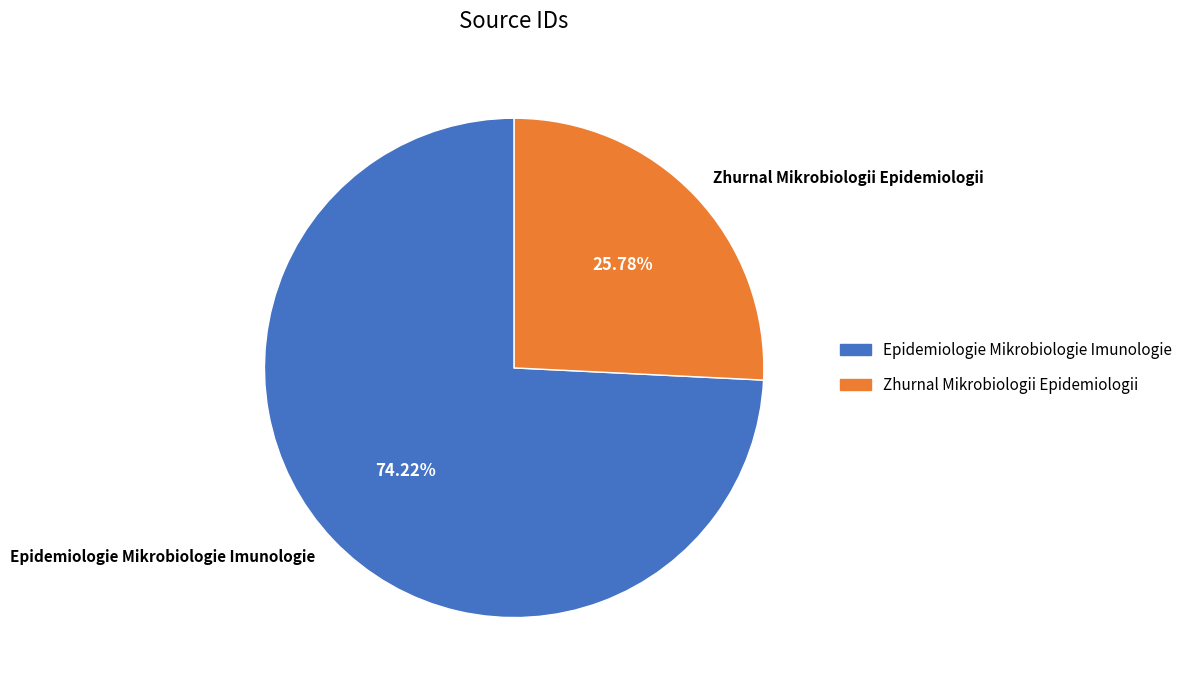

Is the sum of Zhurnal Mikrobiologii Epidemiologii and Epidemiologie Mikrobiologie Imunologie greater than half?

Yes